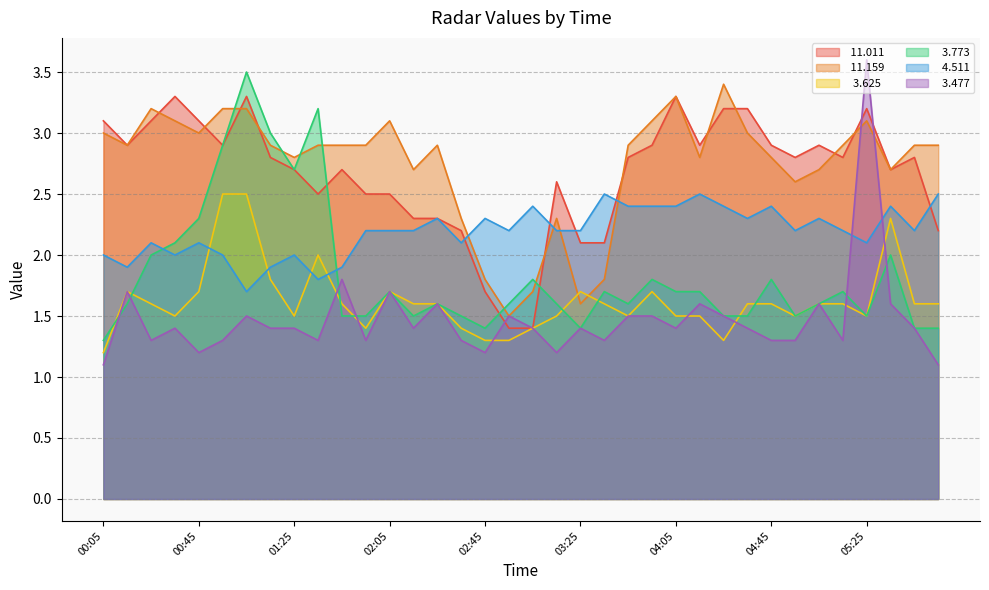

Which series has the largest range (max minus min)?

  3.477